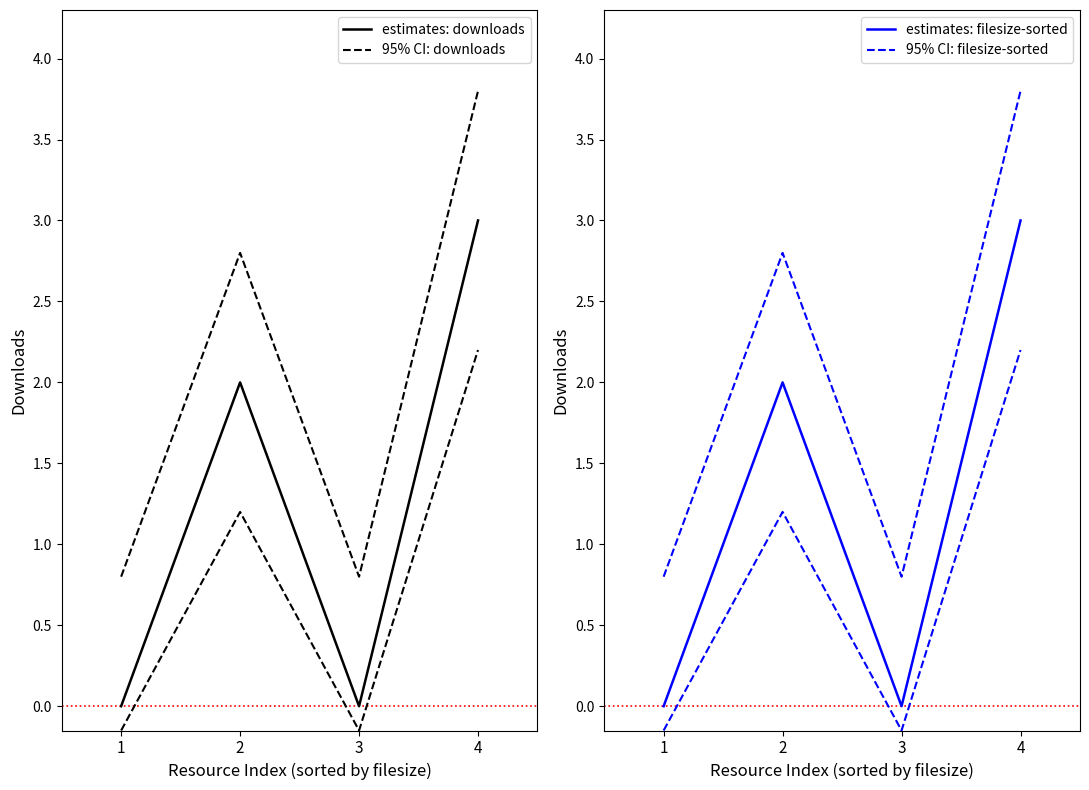

What is the total value across all series at 4?

13.6